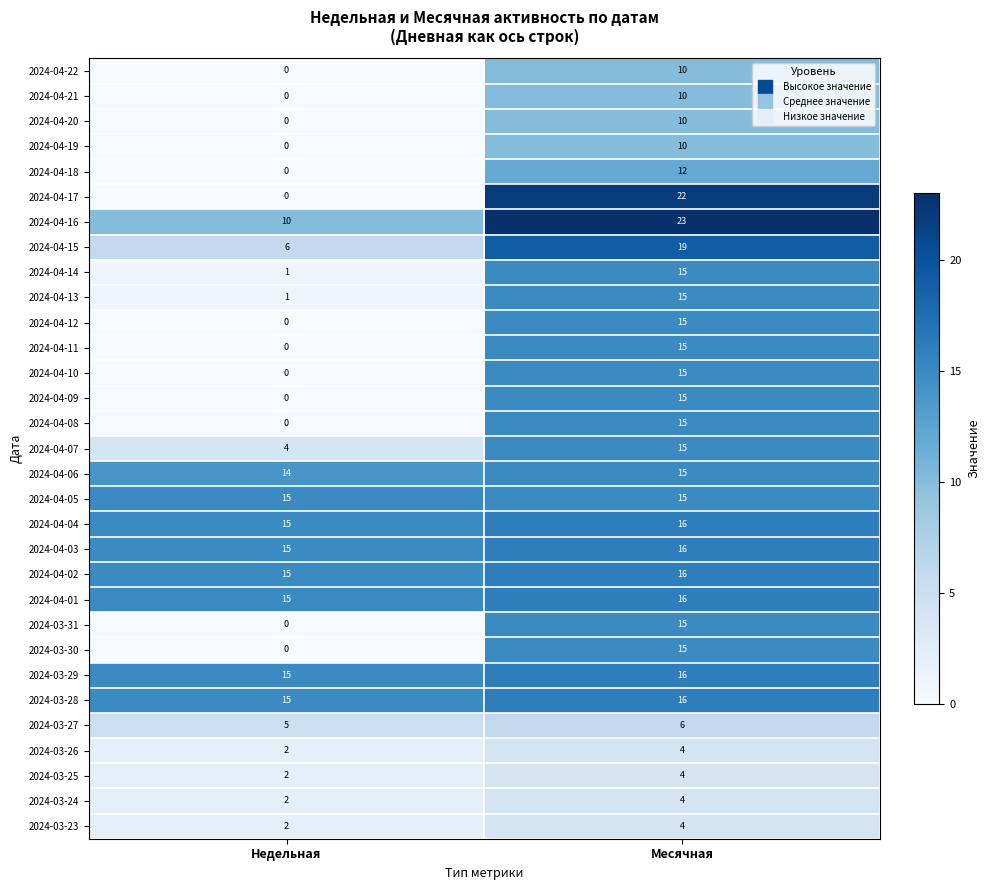

Which series changed the most between Недельная and Месячная?

2024-04-17